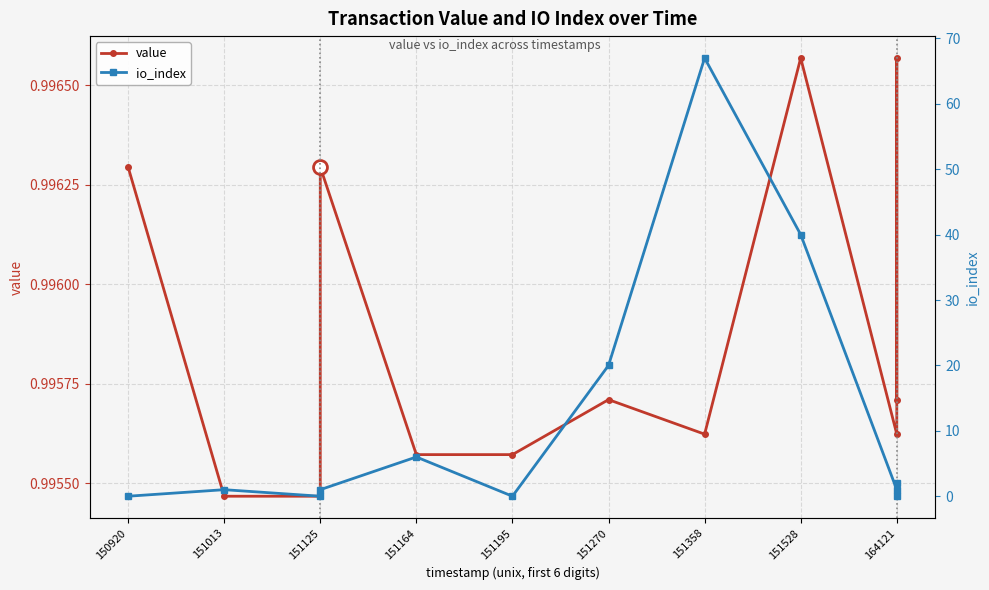

Which series has the widest spread of values?

io_index